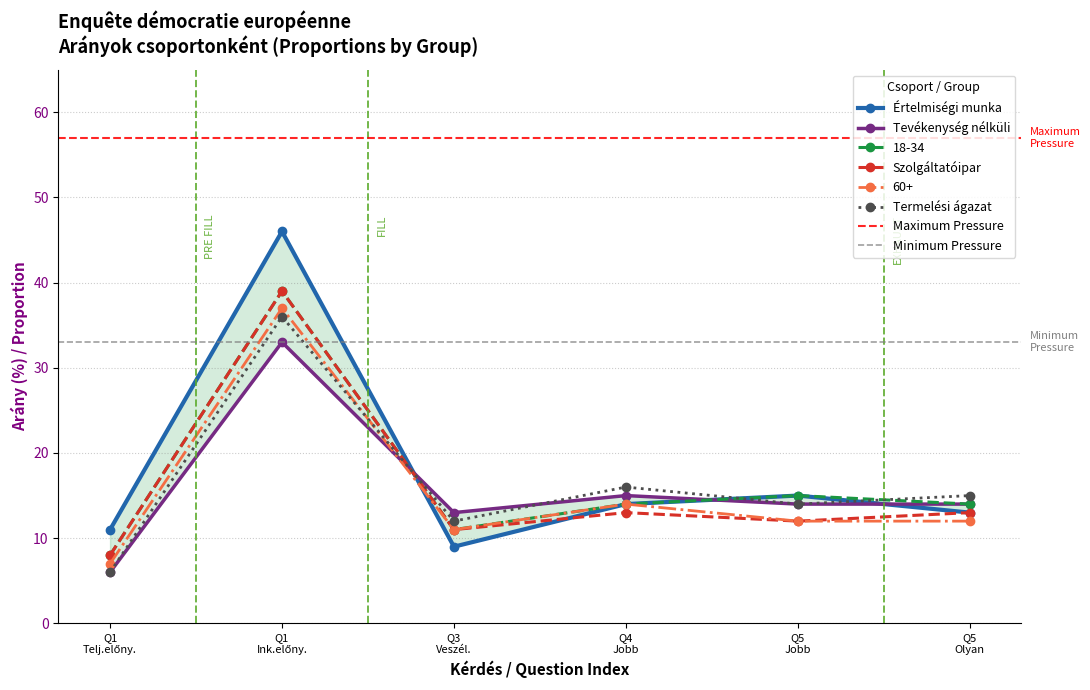

Which series ends up on top after the final intersection of Termelési ágazat and Szolgáltatóipar?

Termelési ágazat